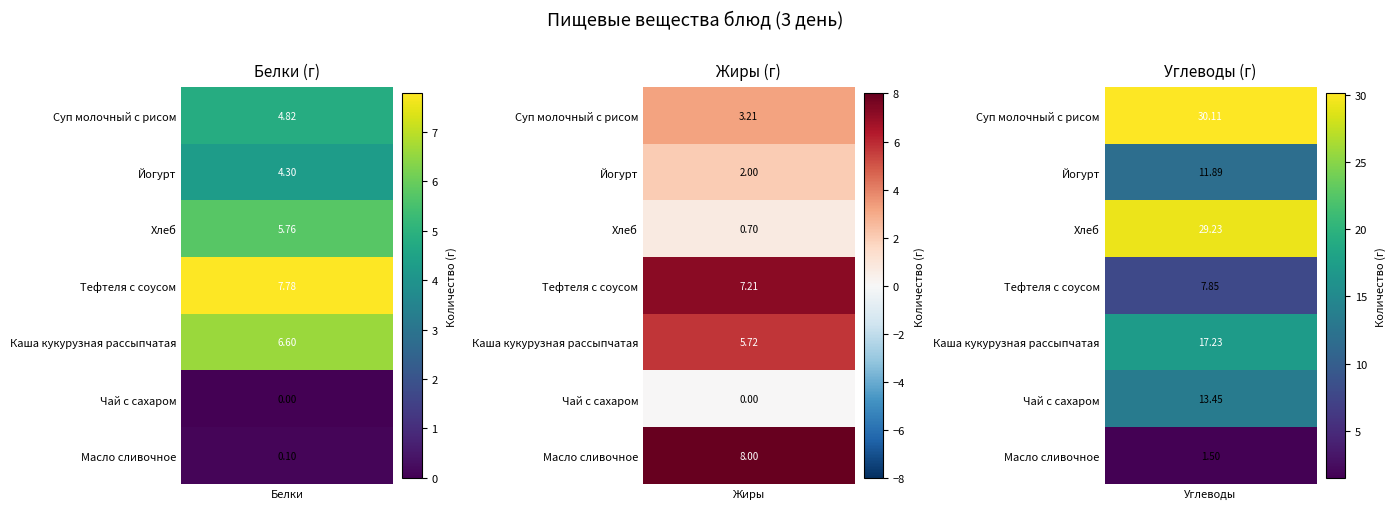

Which series has the largest range (max minus min)?

Хлеб